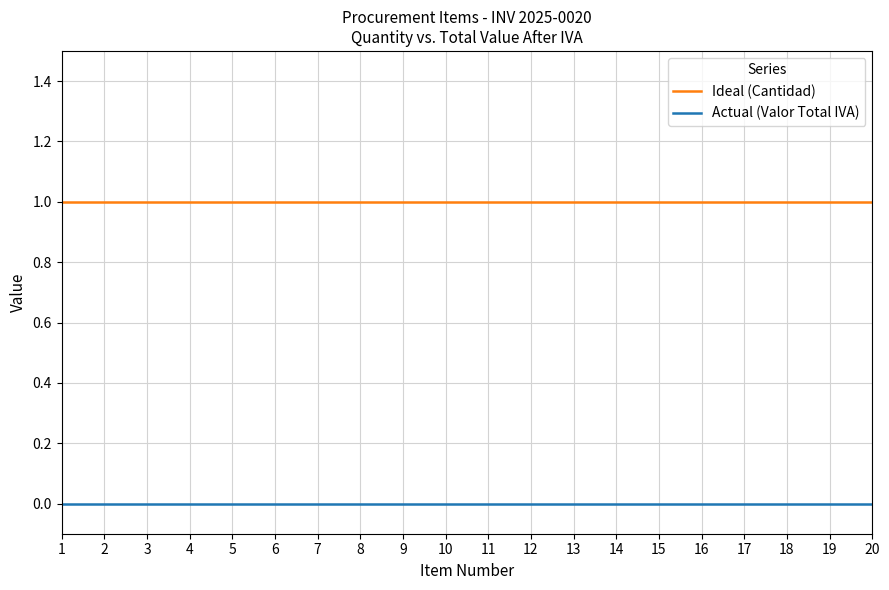

What are all the series names shown in the legend?

Ideal (Cantidad), Actual (Valor Total IVA)